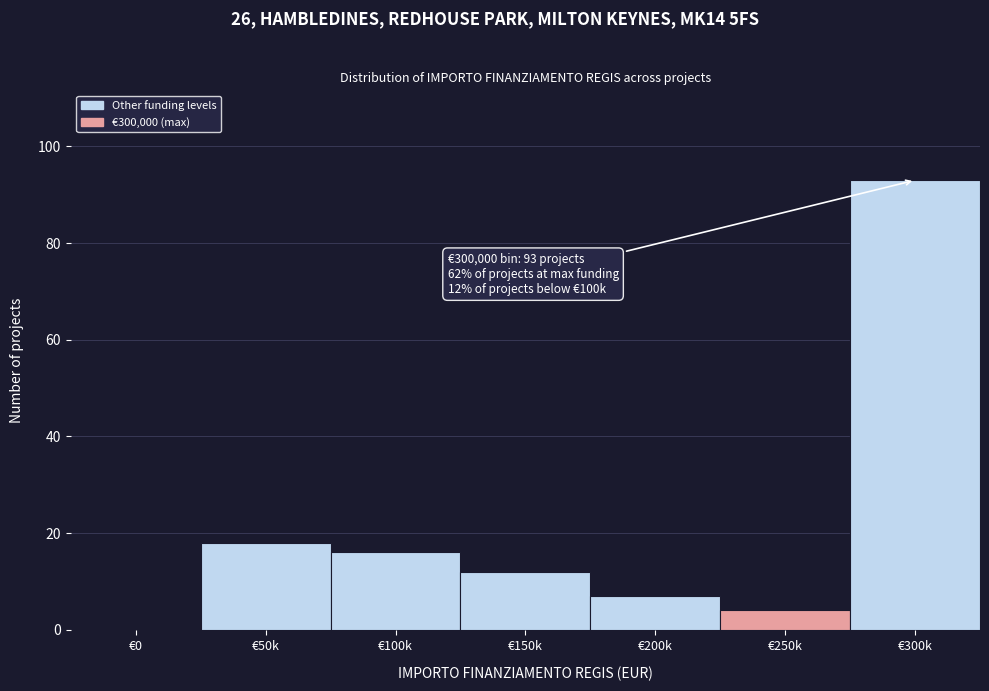

Reading left to right, transcribe all the data shown in this chart.

€0=0	€50k=18	€100k=16	€150k=12	€200k=7	€250k=4	€300k=93